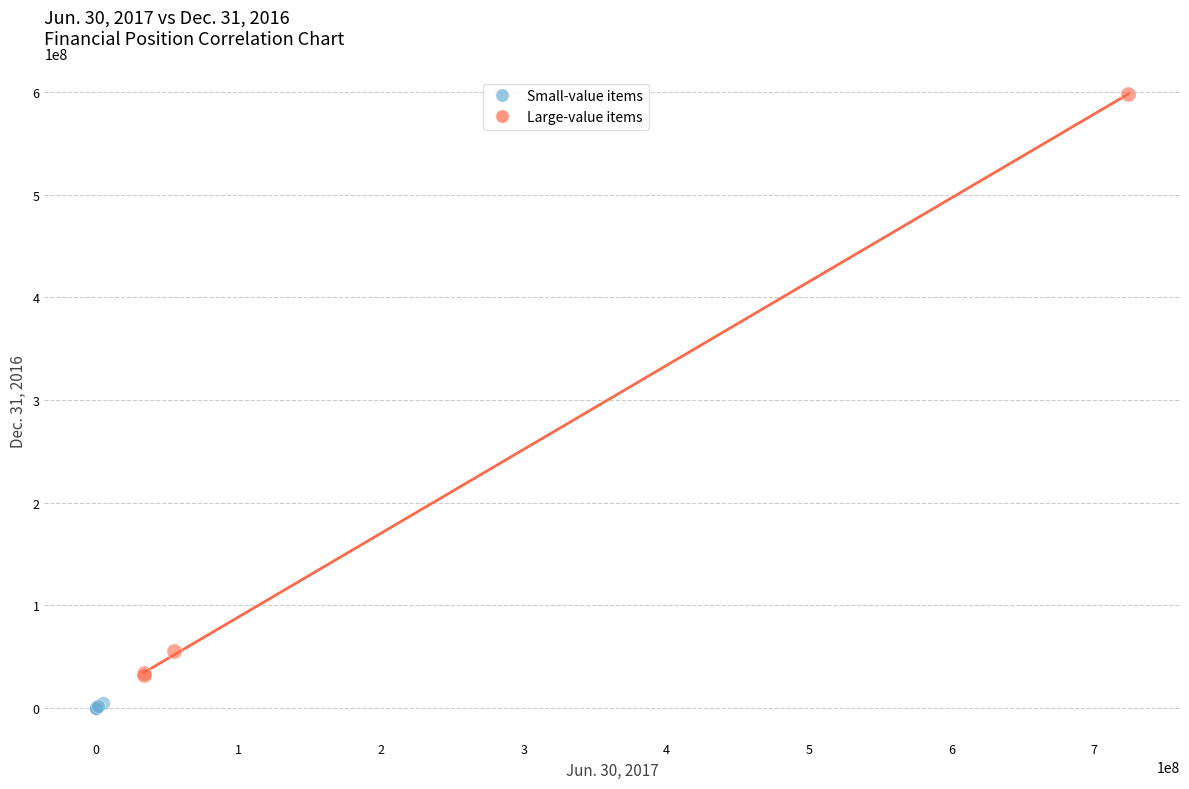

What are all the series names shown in the legend?

Small-value items, Large-value items